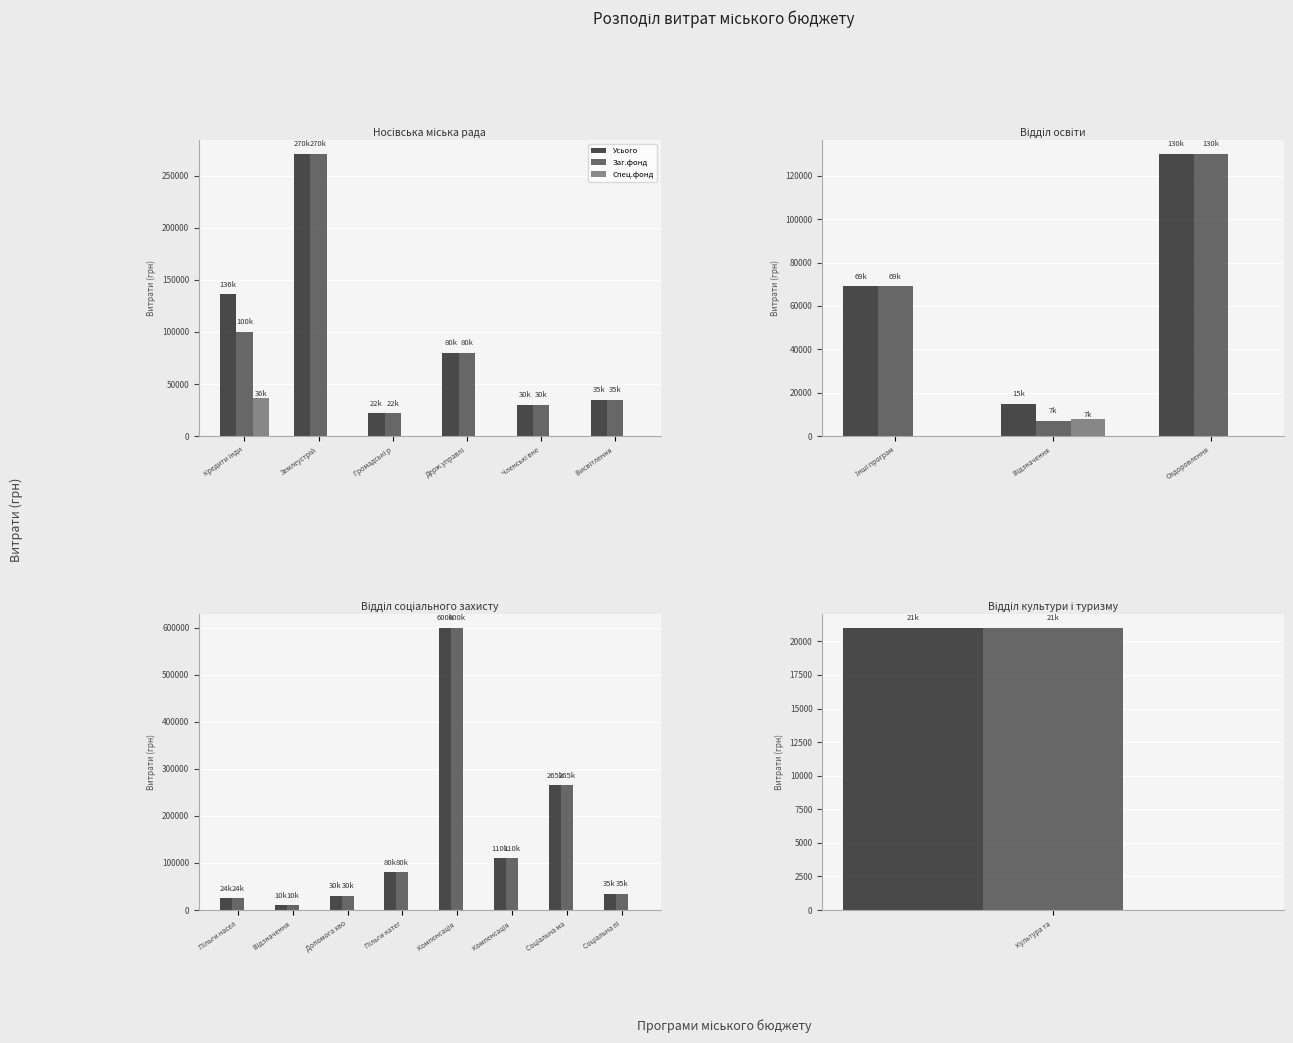

Does the chart contain any negative values?

No